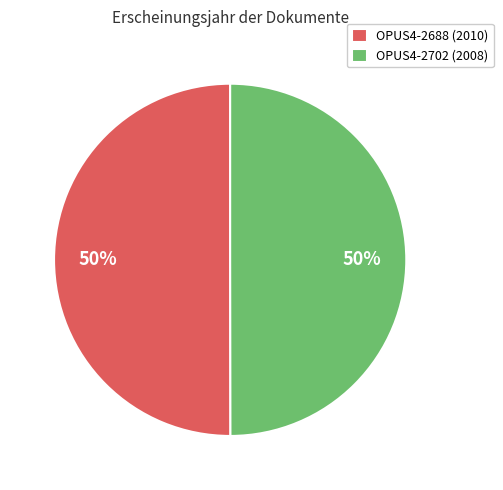

The OPUS4-2702 (2008) slice represents 50% of the pie. True or false?

True